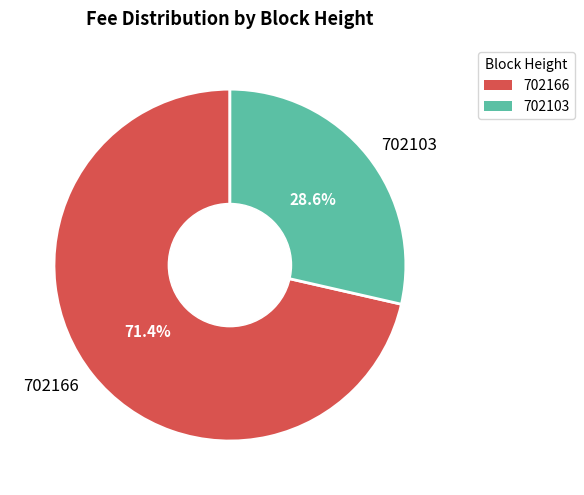

Count the number of slices in the pie.

2